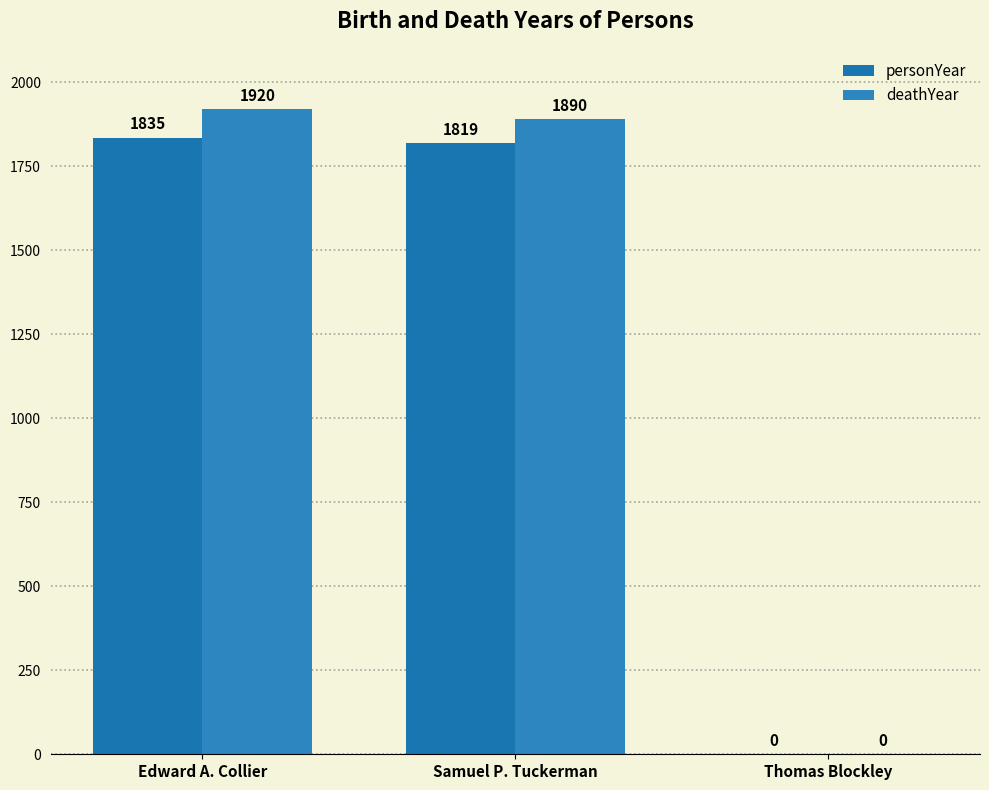

Is it true that personYear equals 0 at Thomas Blockley?

True